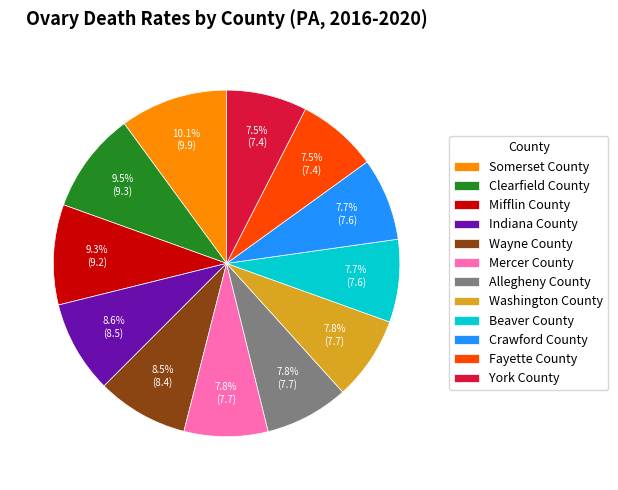

Which category has the biggest portion of the pie?

Somerset County